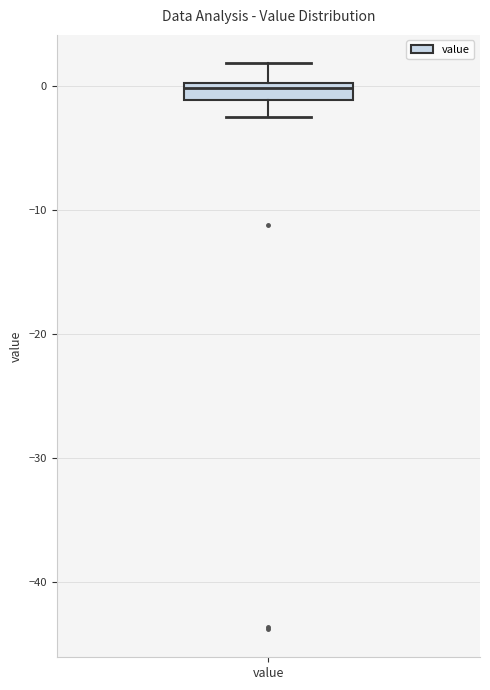

Where does the lower whisker of the box for value end on the y-axis? The values are not printed on the chart, so give them approximately, as read against the axis.

-3